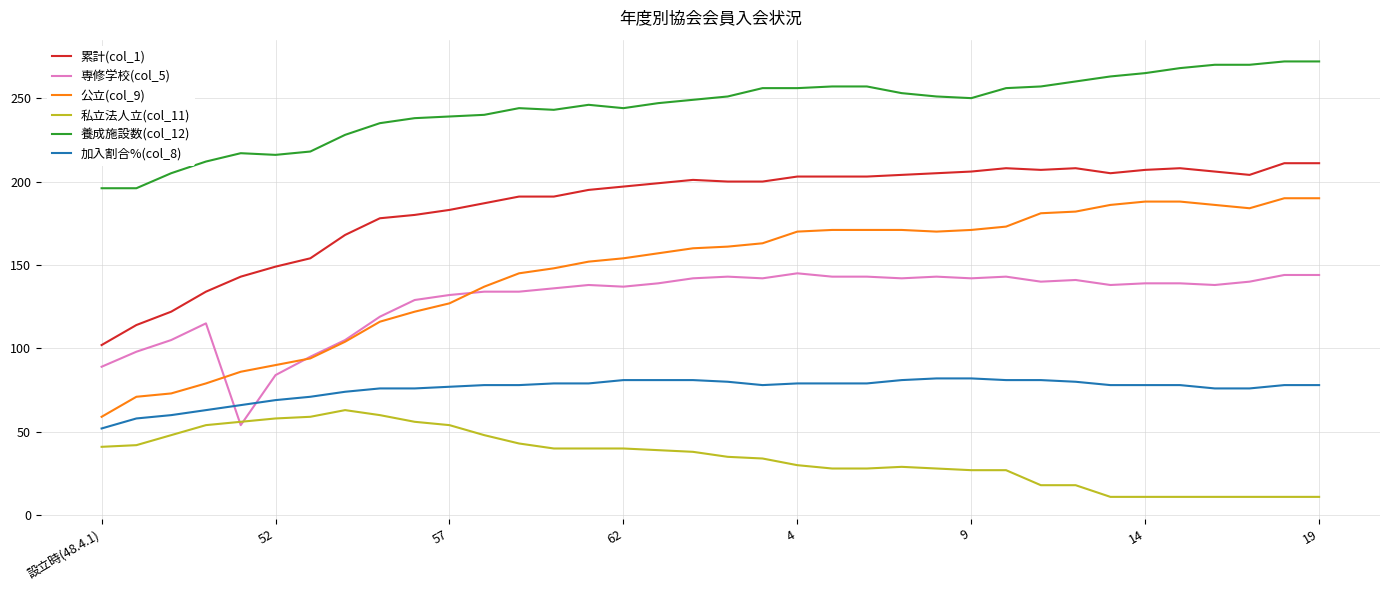

True or false: 公立(col_9) and 私立法人立(col_11) intersect in this chart.

False